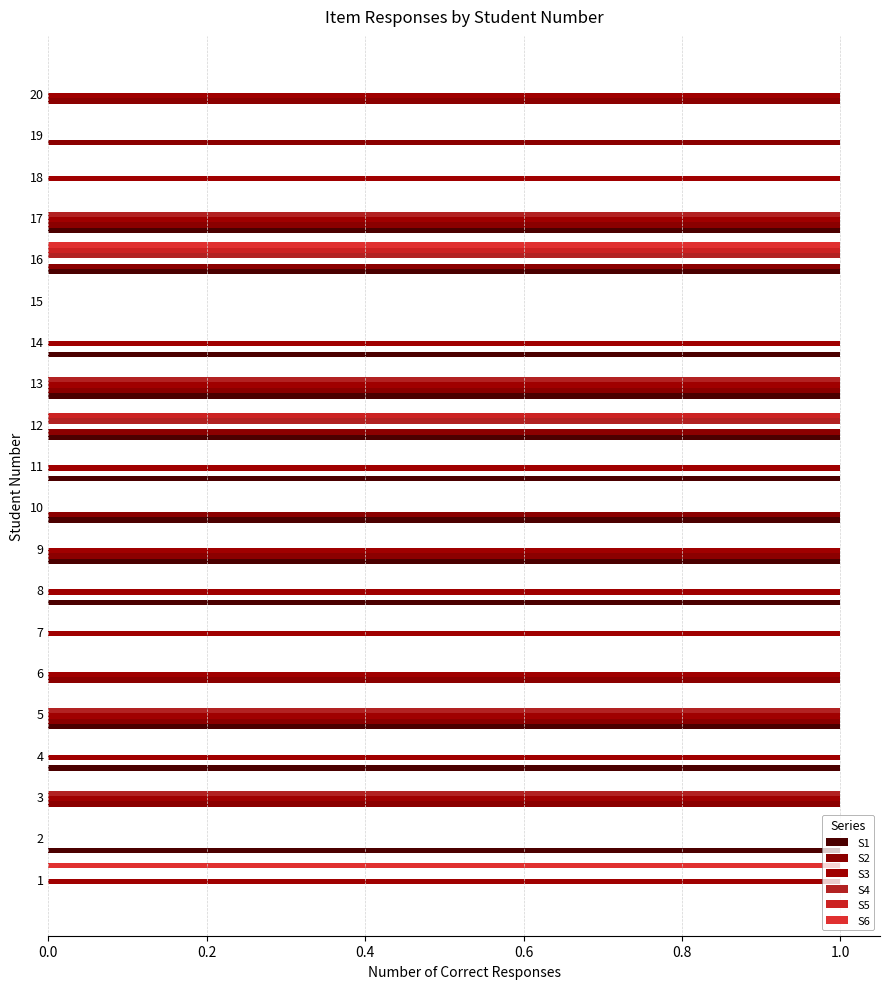

Reading right to left, transcribe all the data shown in this chart.

S1: 0	0	0	1	1	0	1	1	1	1	1	1	1	0	0	1	1	0	1	0
S2: 1	1	0	1	1	0	0	1	1	0	1	1	0	0	1	1	0	1	0	0
S3: 1	0	1	1	0	0	1	1	0	1	0	1	1	1	1	1	1	1	0	1
S4: 0	0	0	1	1	0	0	1	1	0	0	0	0	0	0	1	0	1	0	0
S5: 0	0	0	0	1	0	0	0	1	0	0	0	0	0	0	0	0	0	0	0
S6: 0	0	0	0	1	0	0	0	0	0	0	0	0	0	0	0	0	0	0	1